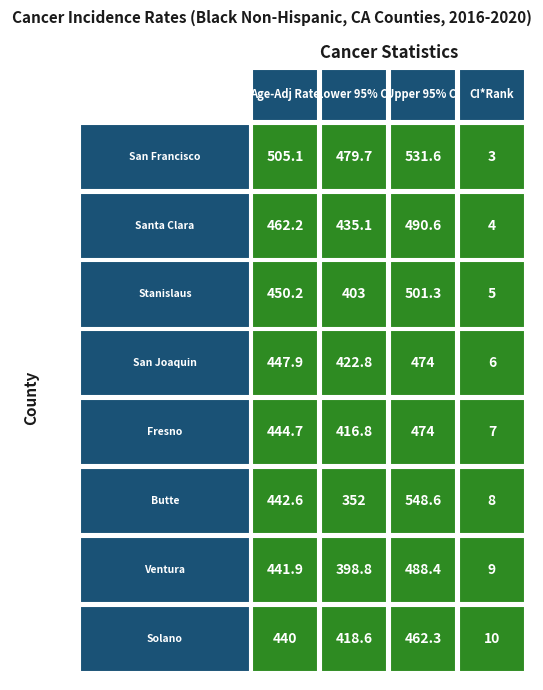

What value does the Solano County series have at 3?

10.0